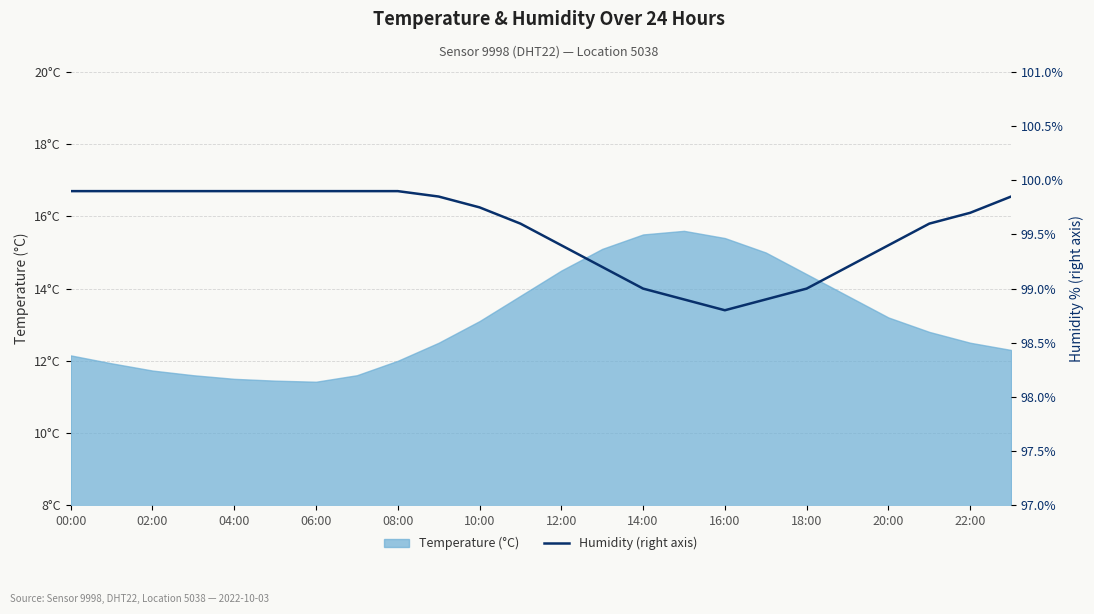

What is the label of the 12th point from the right?

12:00